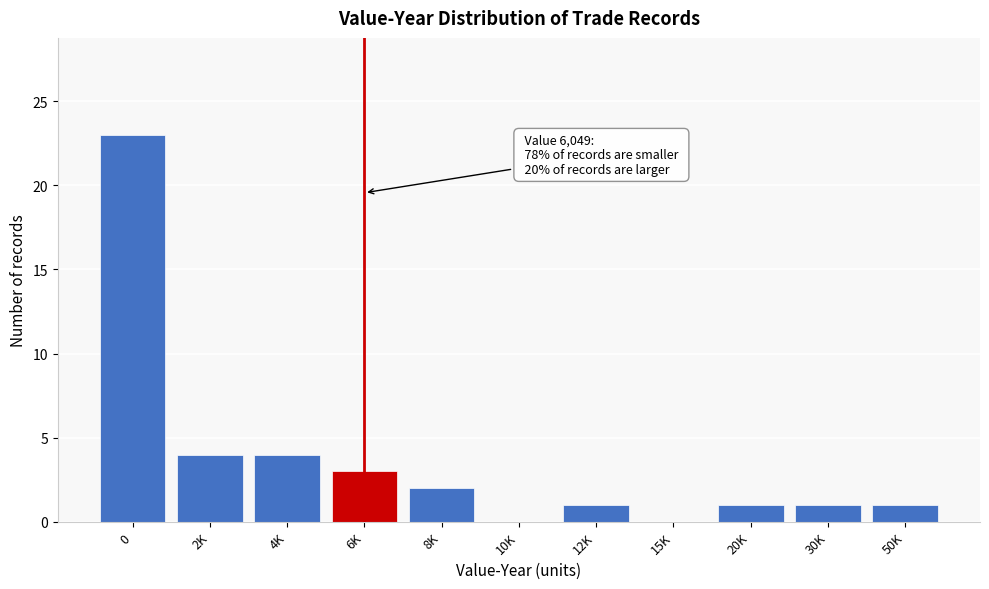

Reading left to right, transcribe all the data shown in this chart.

0=23	2K=4	4K=4	6K=3	8K=2	10K=0	12K=1	15K=0	20K=1	30K=1	50K=1